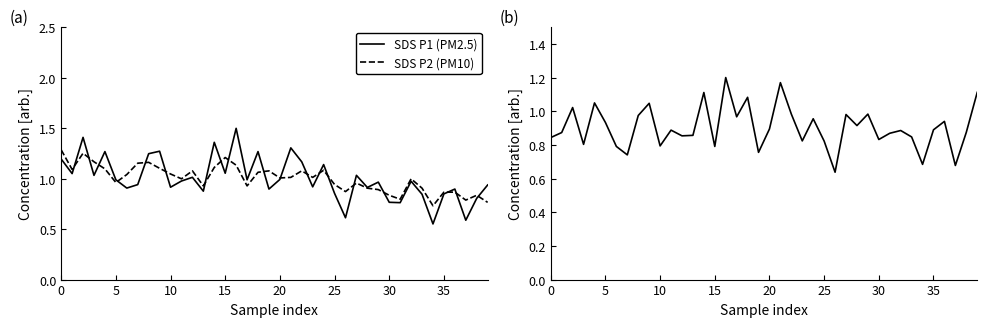

Is it true that SDS P2 (PM10) equals 1.2 at 30?

False